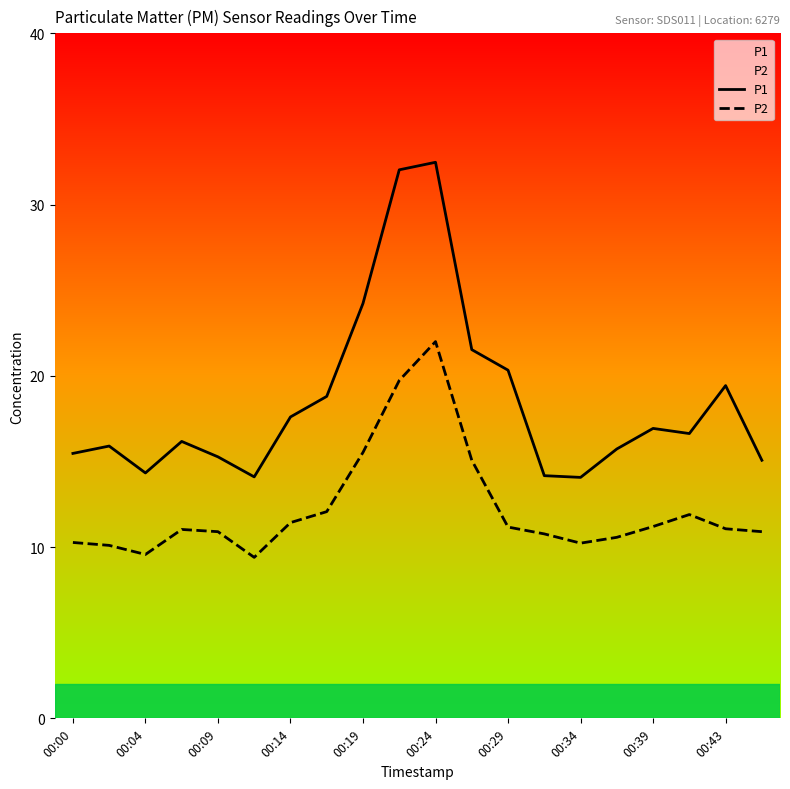

What are all the series names shown in the legend?

P1, P2